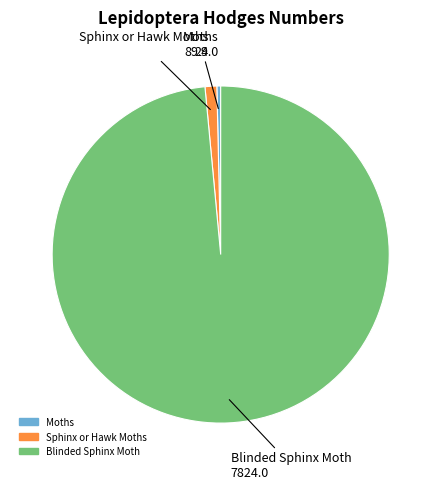

True or false: Blinded Sphinx Moth accounts for 84% of the total.

False